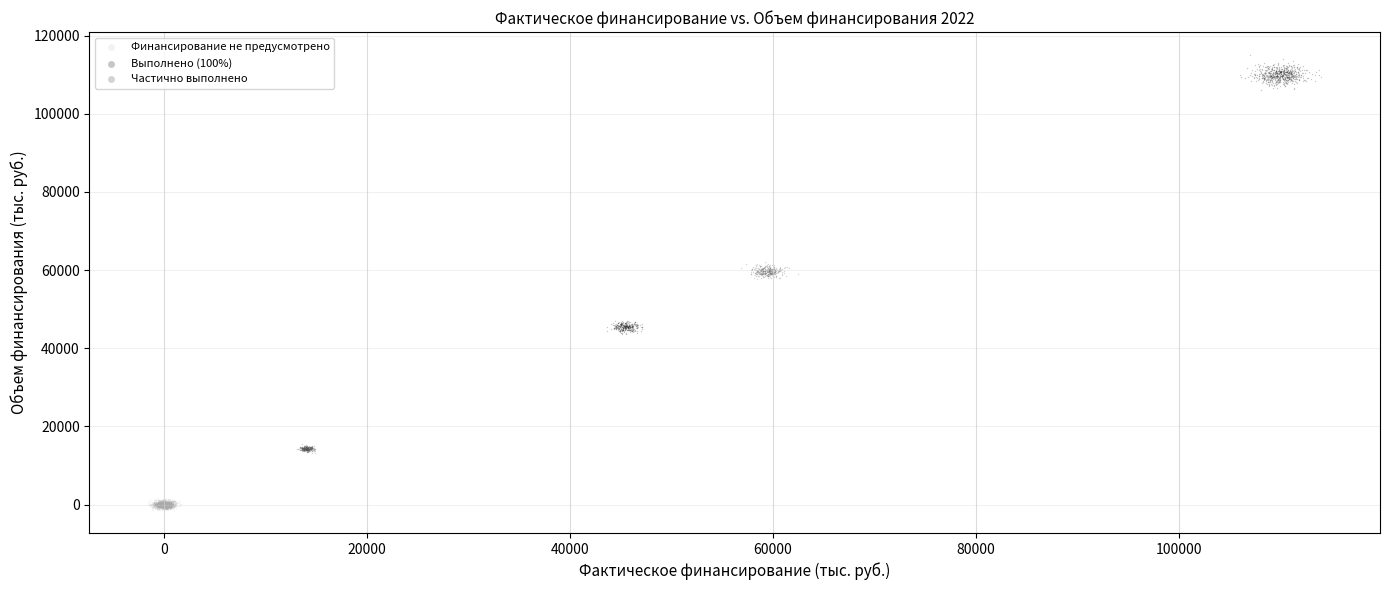

Which series contains the highest Y value?

Выполнено (100%)